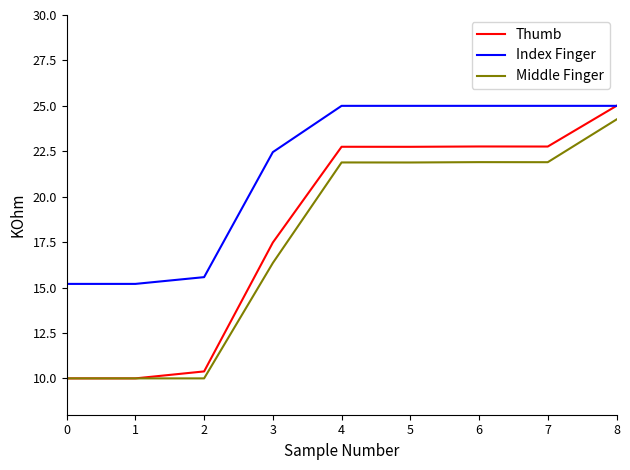

Which series has the largest total across all categories?

Index Finger